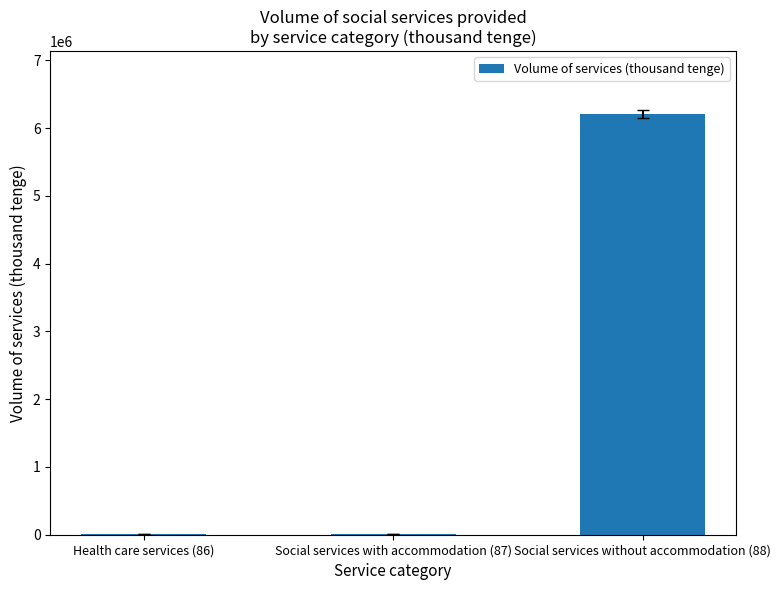

How many categories are shown in the chart?

3